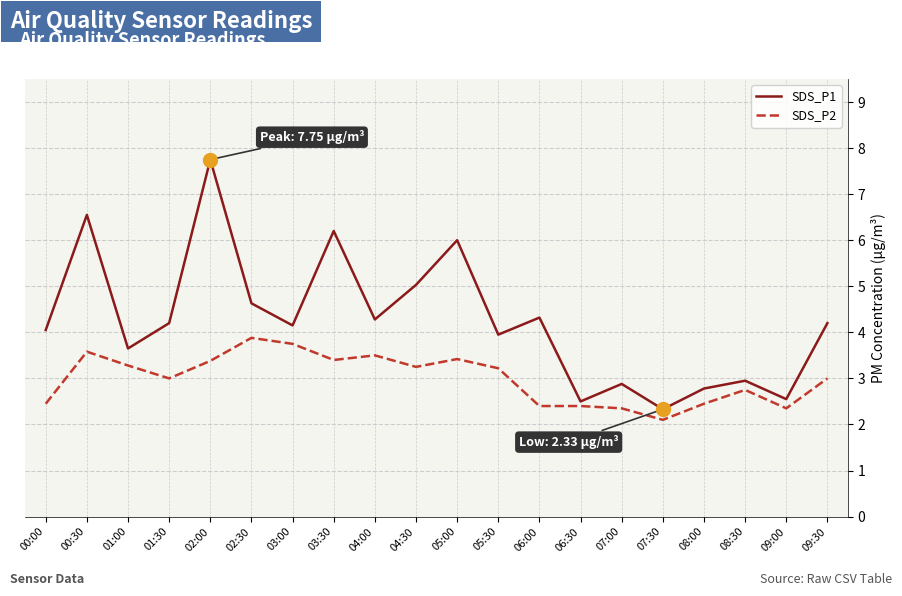

At which label does SDS_P1 reach its minimum?

07:30